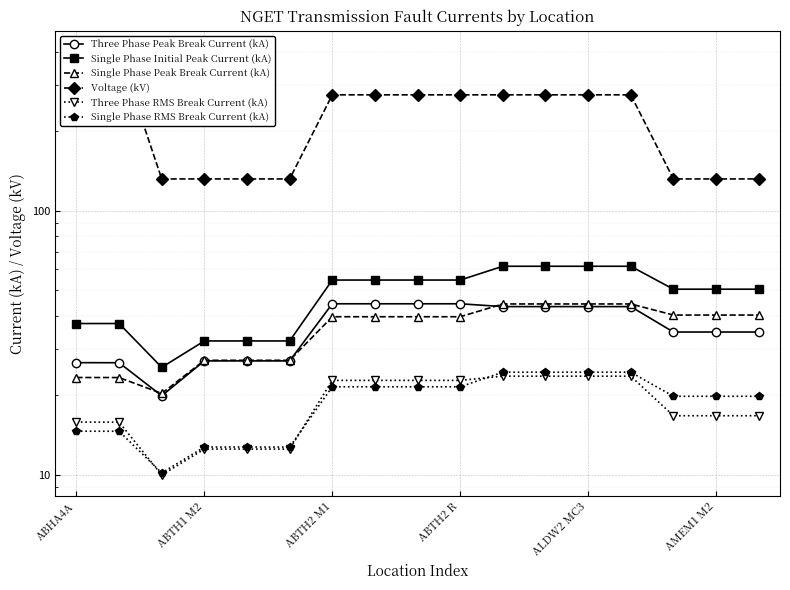

What are all the series names shown in the legend?

Three Phase Peak Break Current (kA), Single Phase Initial Peak Current (kA), Single Phase Peak Break Current (kA), Voltage (kV), Three Phase RMS Break Current (kA), Single Phase RMS Break Current (kA)